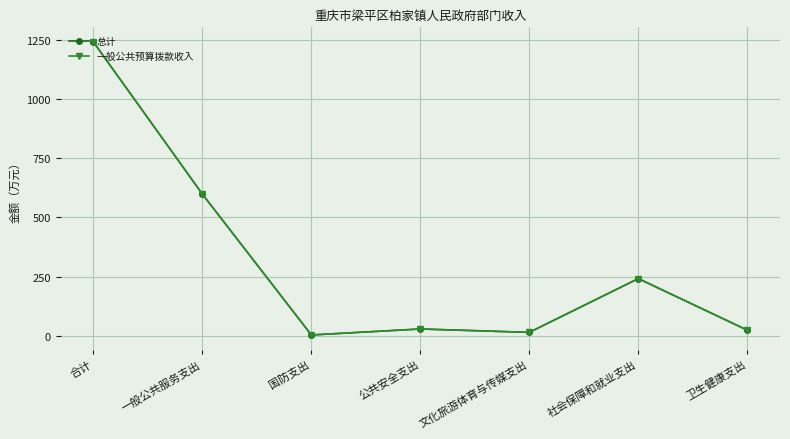

Which series has the largest range (max minus min)?

总计